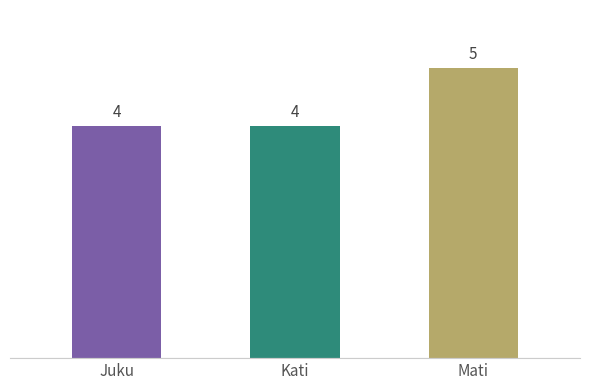

What is the sum of the values at Mati and Juku?

9